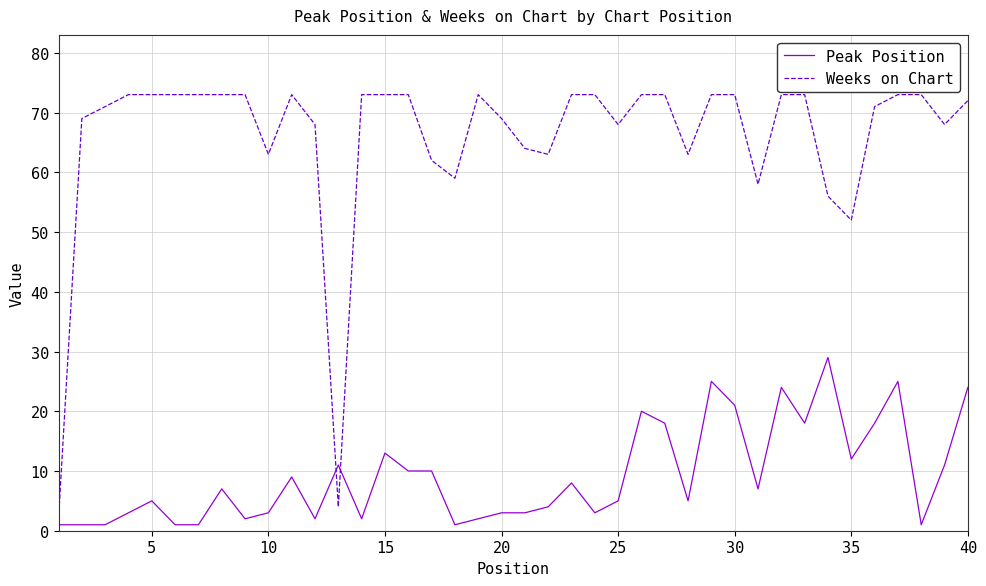

After their last crossing, which series has the higher values: Peak Position or Weeks on Chart?

Weeks on Chart